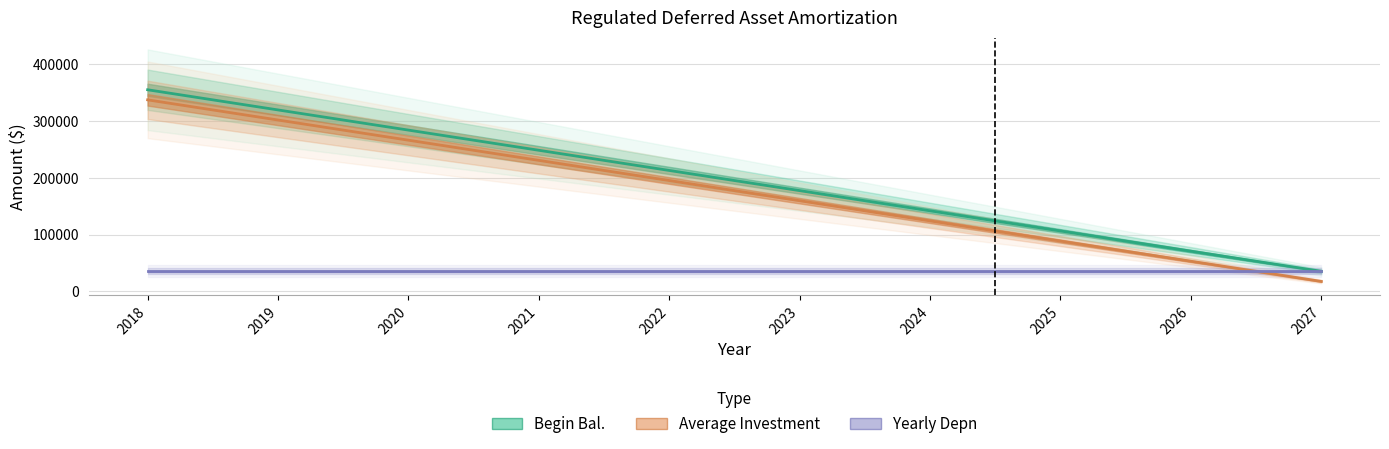

What is the spread (max minus min) of values at 2018?

319515.2